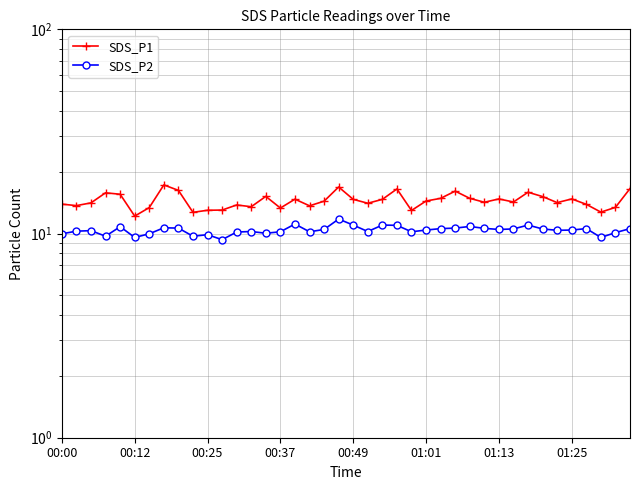

Reading left to right, what are all the values shown in this chart?

SDS_P1: 13.9	13.7	14.1	15.8	15.6	12.2	13.4	17.3	16.3	12.7	13.0	13.0	13.8	13.5	15.2	13.3	14.7	13.7	14.4	16.9	14.7	14.1	14.7	16.5	13.0	14.4	14.9	16.1	14.9	14.2	14.8	14.3	15.9	15.2	14.2	14.8	13.9	12.7	13.4	16.6
SDS_P2: 10.0	10.3	10.3	9.7	10.8	9.6	10.0	10.7	10.6	9.7	9.9	9.3	10.2	10.2	10.0	10.2	11.1	10.2	10.5	11.8	11.0	10.2	11.0	11.0	10.2	10.4	10.6	10.6	10.8	10.6	10.5	10.5	11.0	10.5	10.4	10.4	10.6	9.6	10.1	10.6